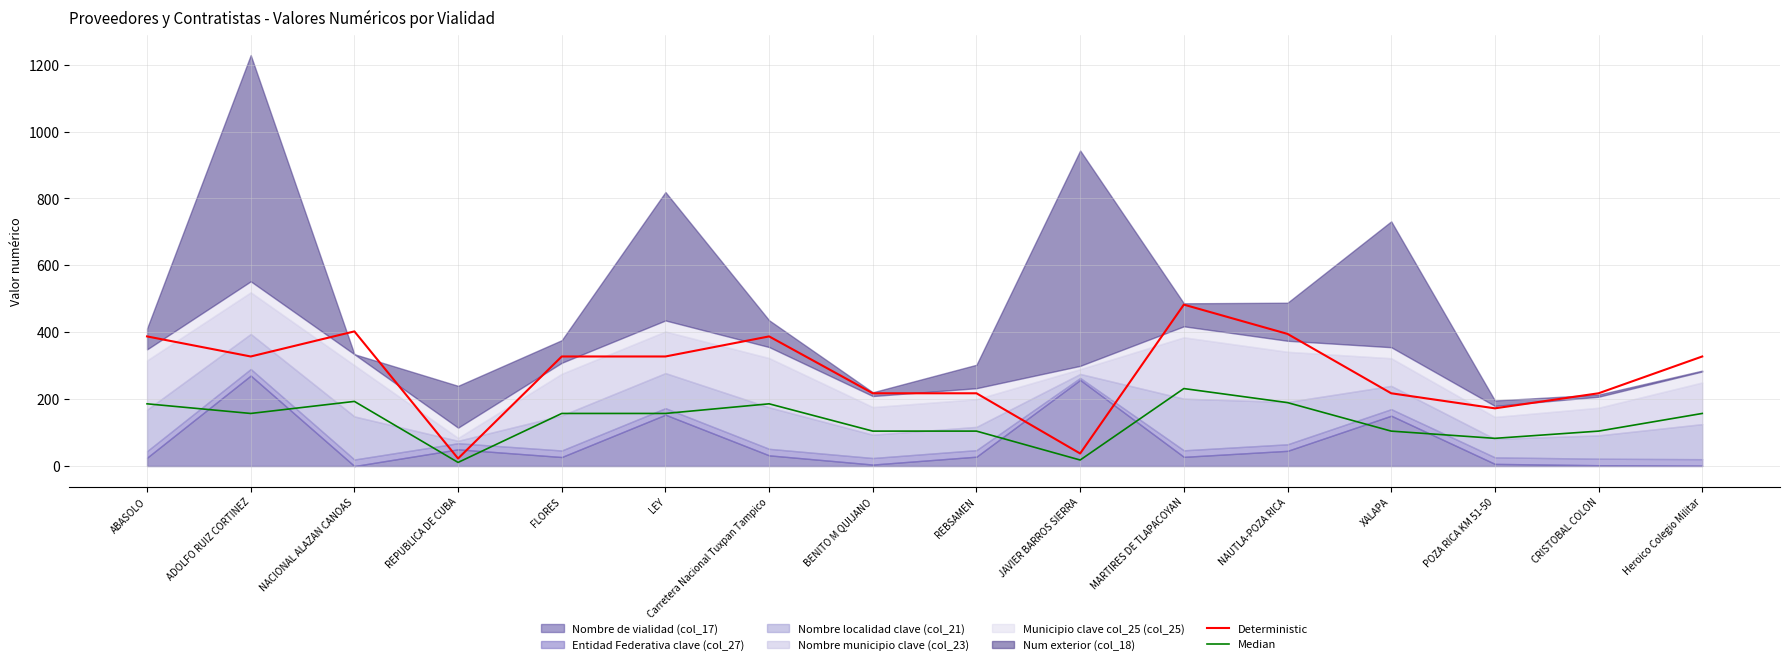

True or false: Deterministic has a value of 225.7 at POZA RICA KM 51-50.

False